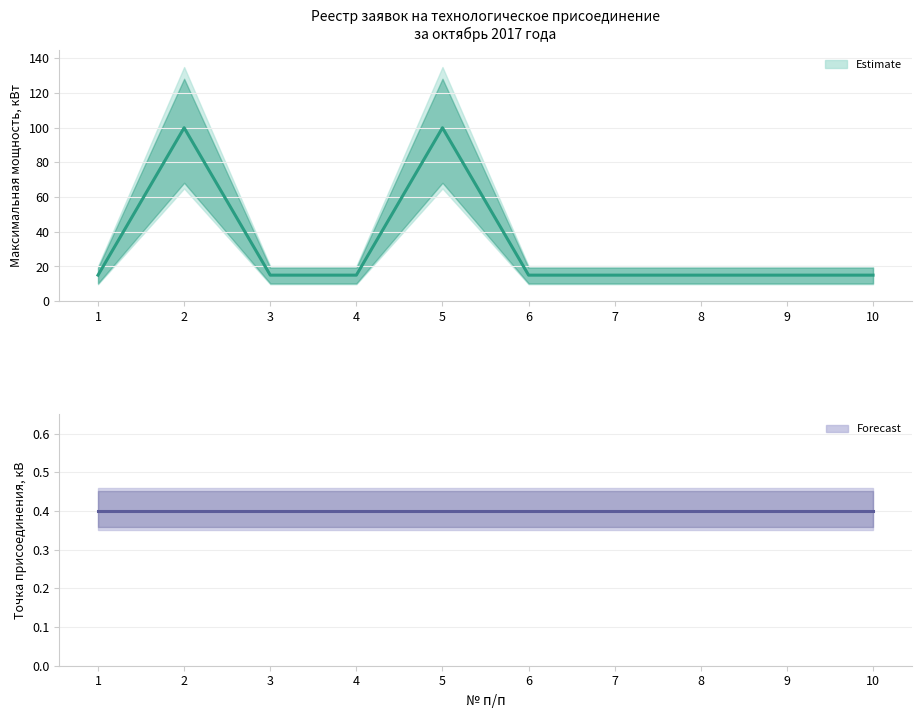

The value of Максимальная мощность, кВт at 6 is 15.0. True or false?

True